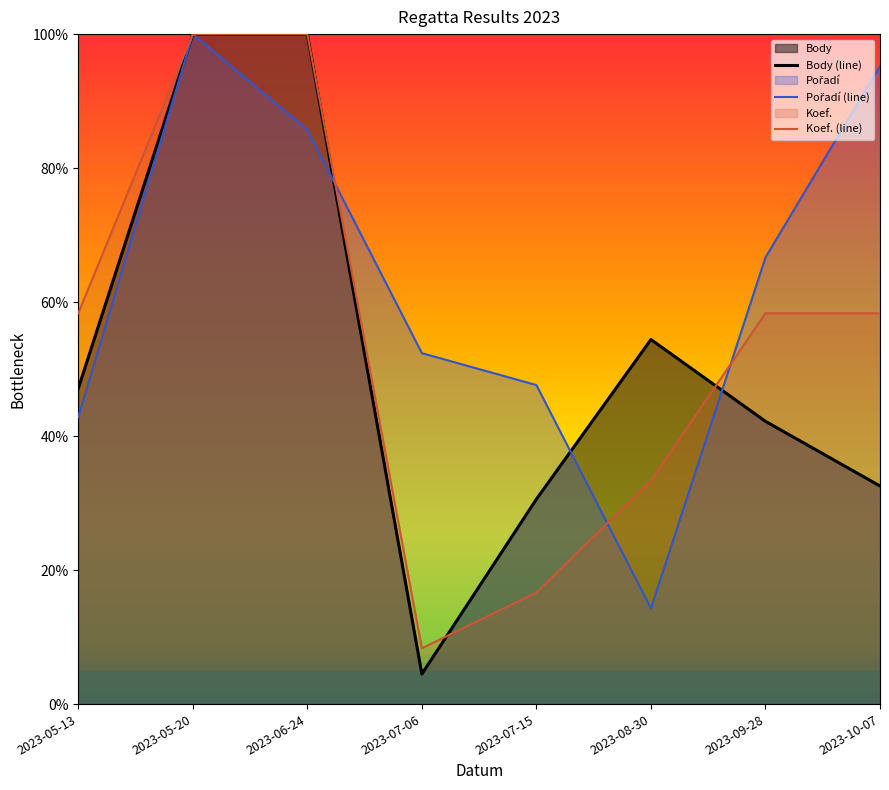

Which series has the largest total across all categories?

Pořadí